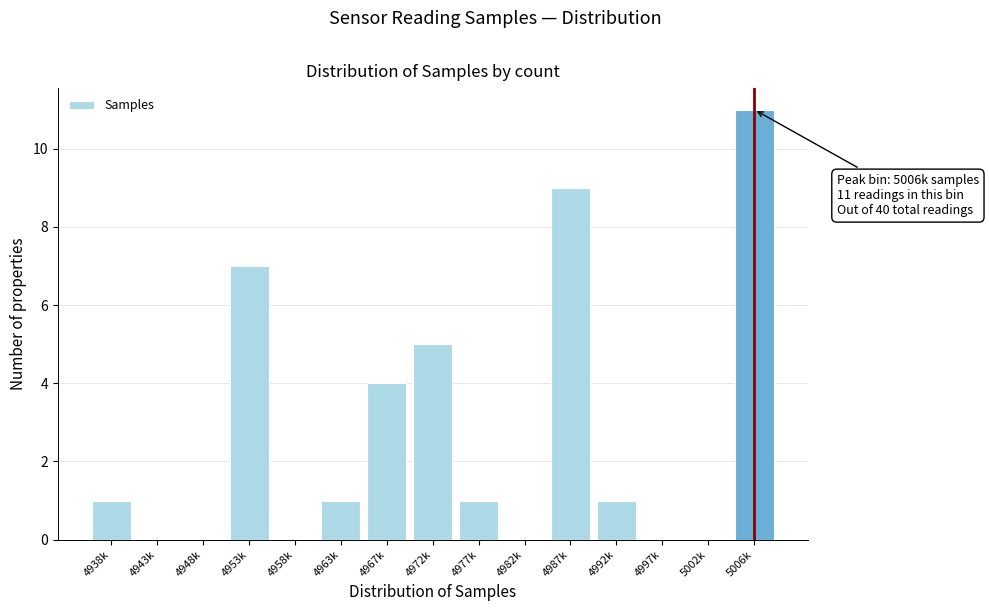

Reading left to right, what are all the values shown in this chart?

4938k=1	4943k=0	4948k=0	4953k=7	4958k=0	4963k=1	4967k=4	4972k=5	4977k=1	4982k=0	4987k=9	4992k=1	4997k=0	5002k=0	5006k=11